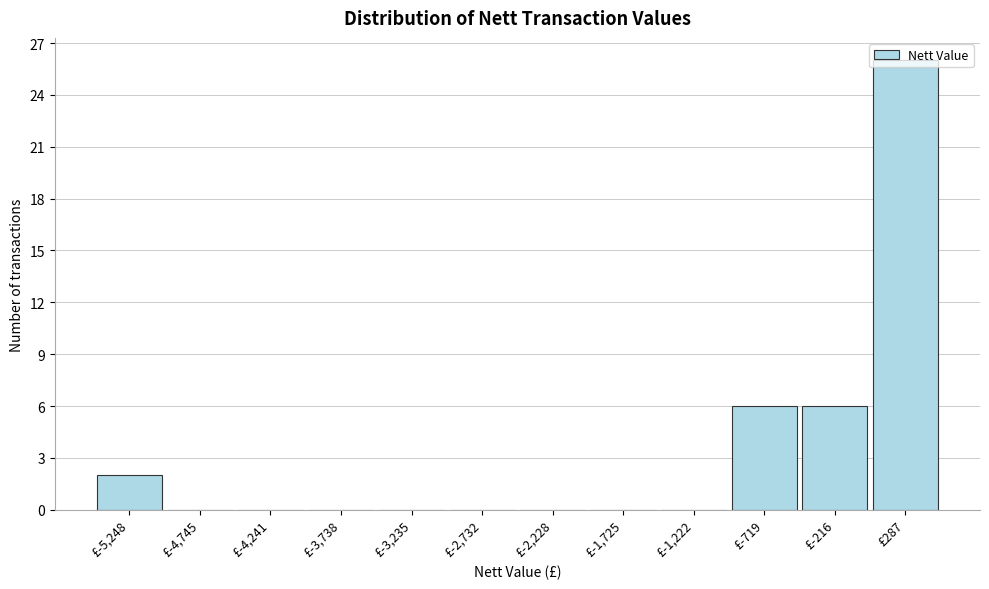

Reading left to right, transcribe this chart: for each bar, give the range it covers on the x-axis and its height. Neither the bar edges nor the heights are printed on the chart, so give them approximately, as read against the axes.

-5500 to -5000: 2
-5000 to -4500: 0
-4500 to -4000: 0
-4000 to -3500: 0
-3500 to -3000: 0
-3000 to -2500: 0
-2500 to -2000: 0
-2000 to -1500: 0
-1500 to -1000: 0
-1000 to -500: 6
-500 to 0: 6
0 to 500: 26